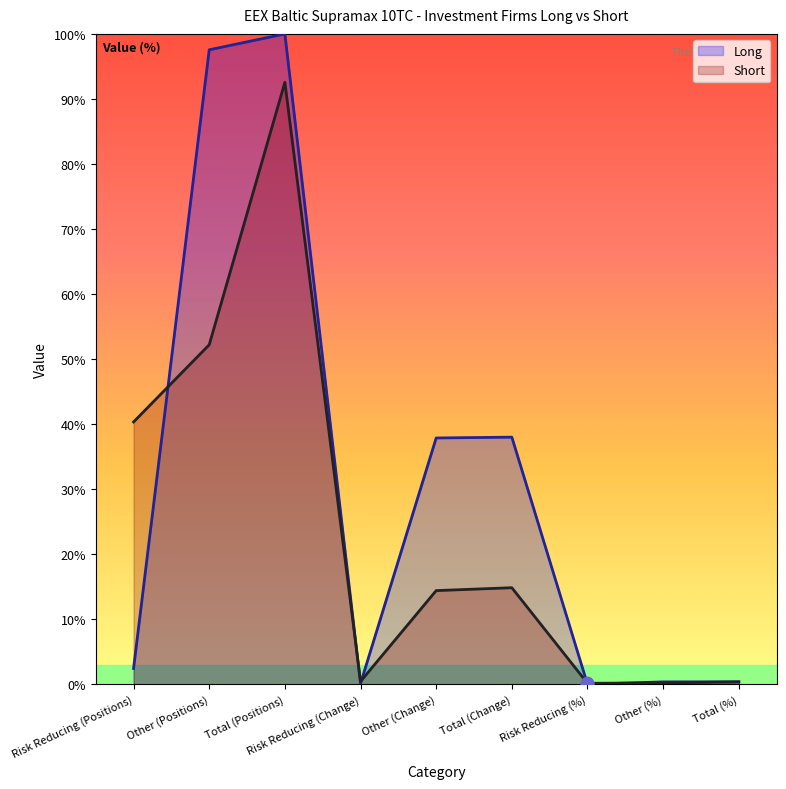

What is the total value across all series at Other (Change)?

52.3